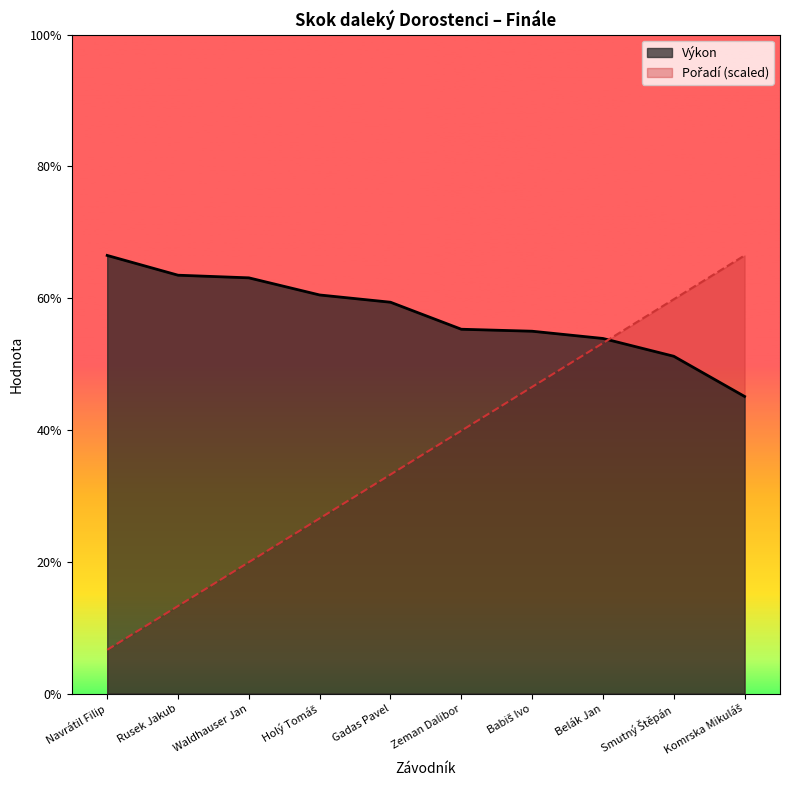

Reading left to right, what are all the values shown in this chart?

Výkon: Navrátil Filip=6.7	Rusek Jakub=6.3	Waldhauser Jan=6.3	Holý Tomáš=6.0	Gadas Pavel=5.9	Zeman Dalibor=5.5	Babiš Ivo=5.5	Belák Jan=5.4	Smutný Štěpán=5.1	Komrska Mikuláš=4.5
Pořadí: Navrátil Filip=0.7	Rusek Jakub=1.3	Waldhauser Jan=2.0	Holý Tomáš=2.7	Gadas Pavel=3.3	Zeman Dalibor=4.0	Babiš Ivo=4.7	Belák Jan=5.3	Smutný Štěpán=6.0	Komrska Mikuláš=6.7